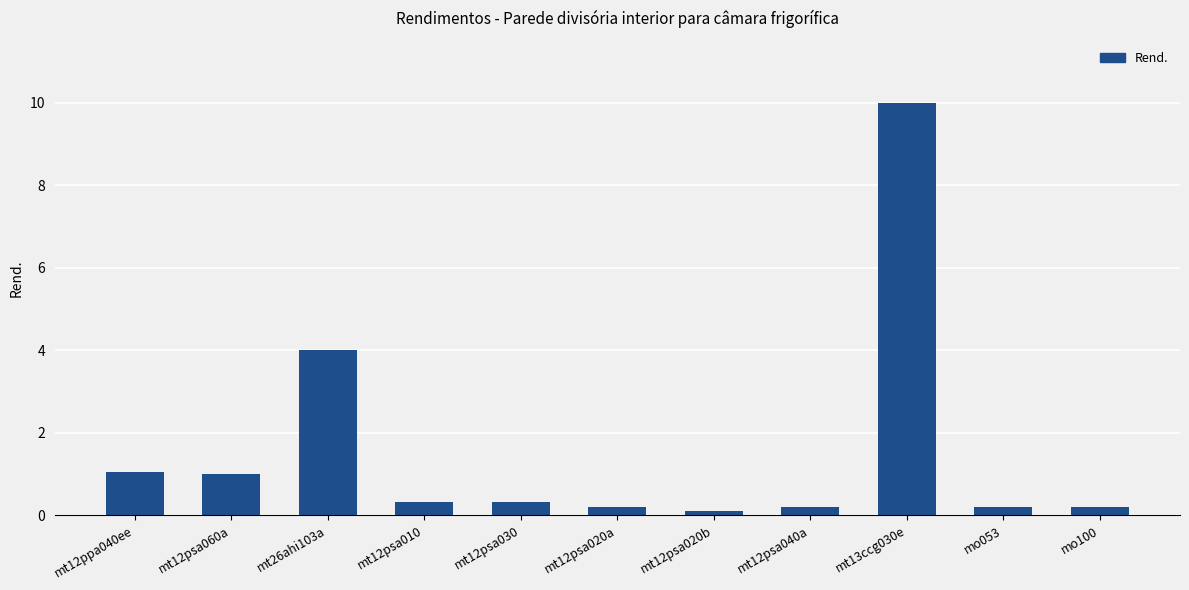

The chart shows a value of 0.3 at mt12psa030. True or false?

True